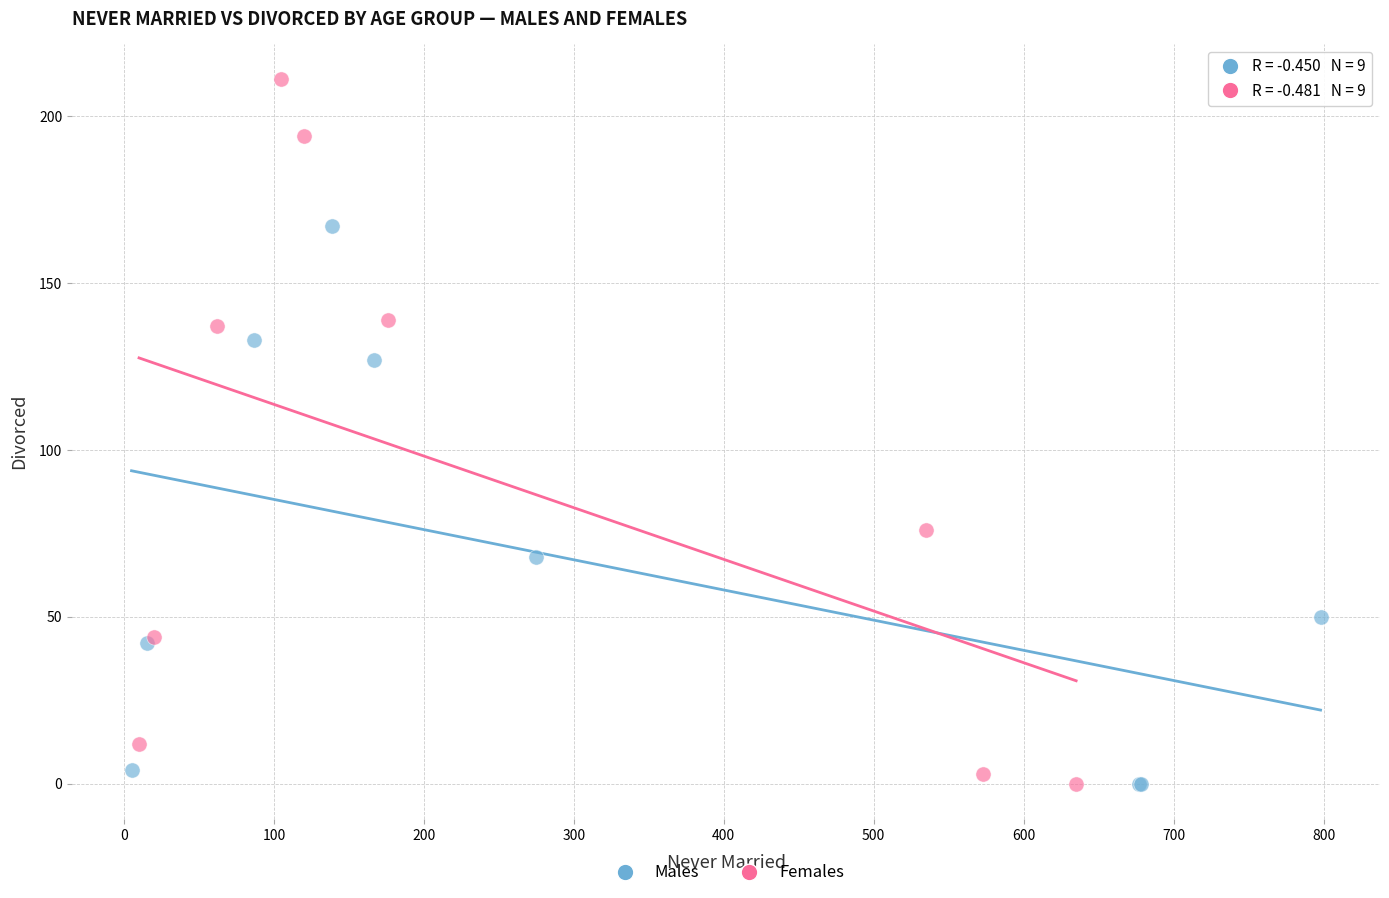

Which series has the largest Y range (max minus min)?

Females